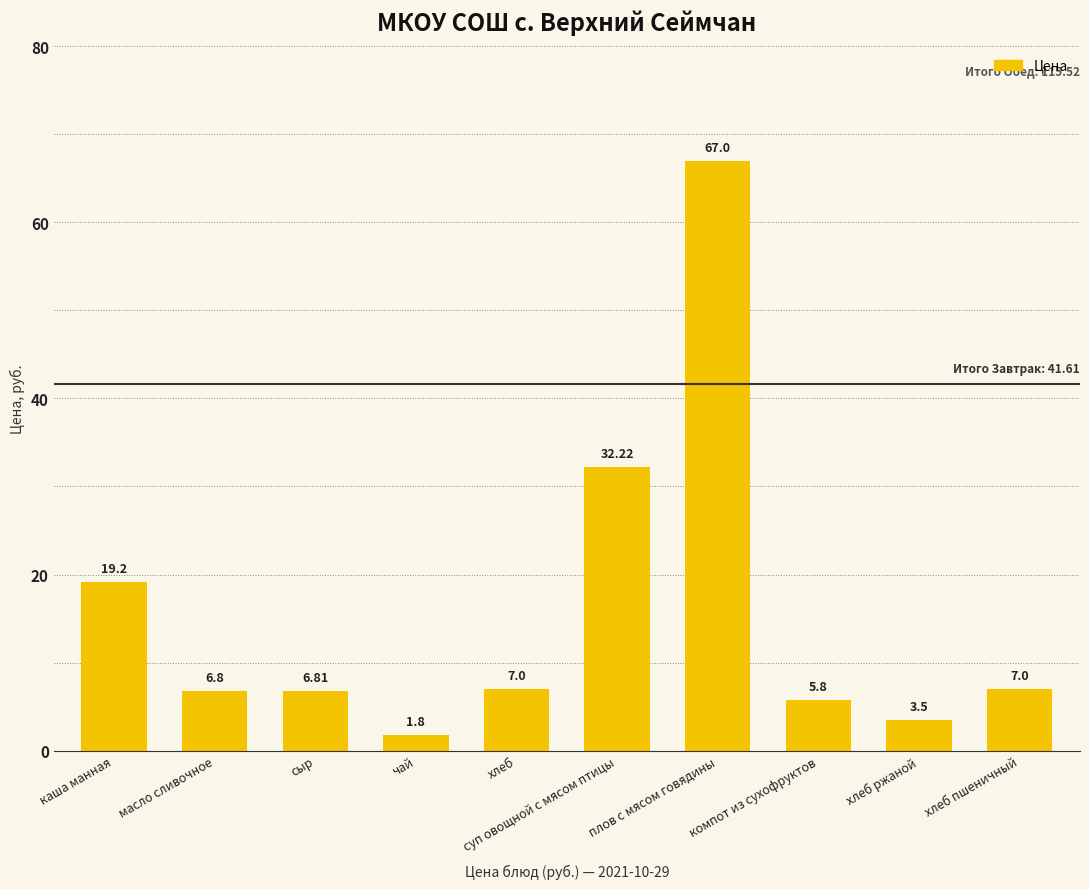

Where does the data first go above 7?

каша манная